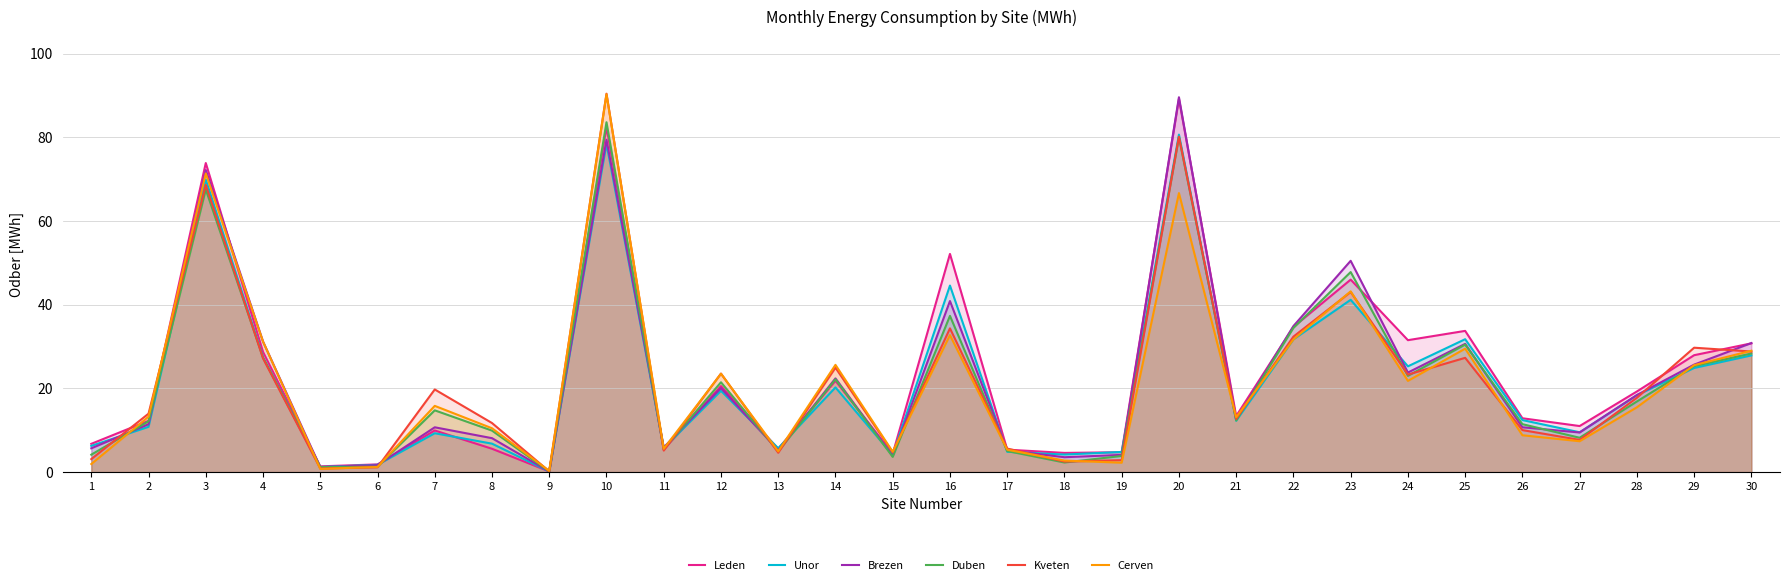

How many values in the Unor series are below 12?

14